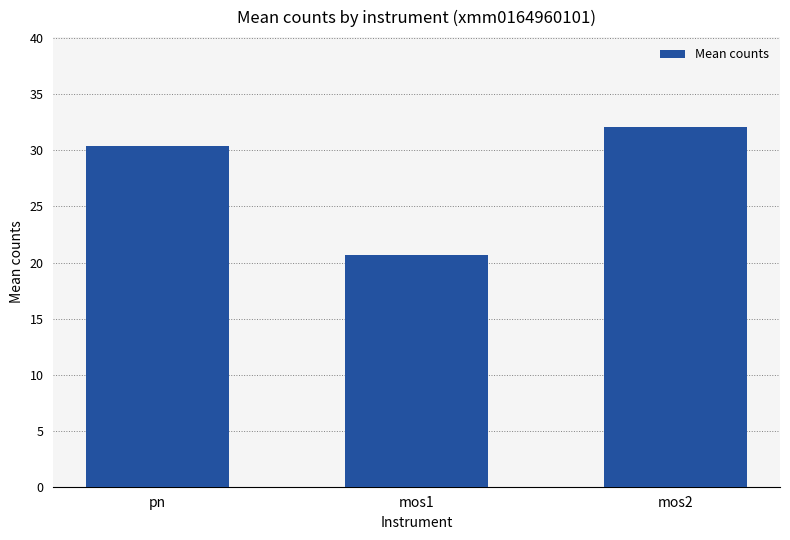

How many values are below 30?

1